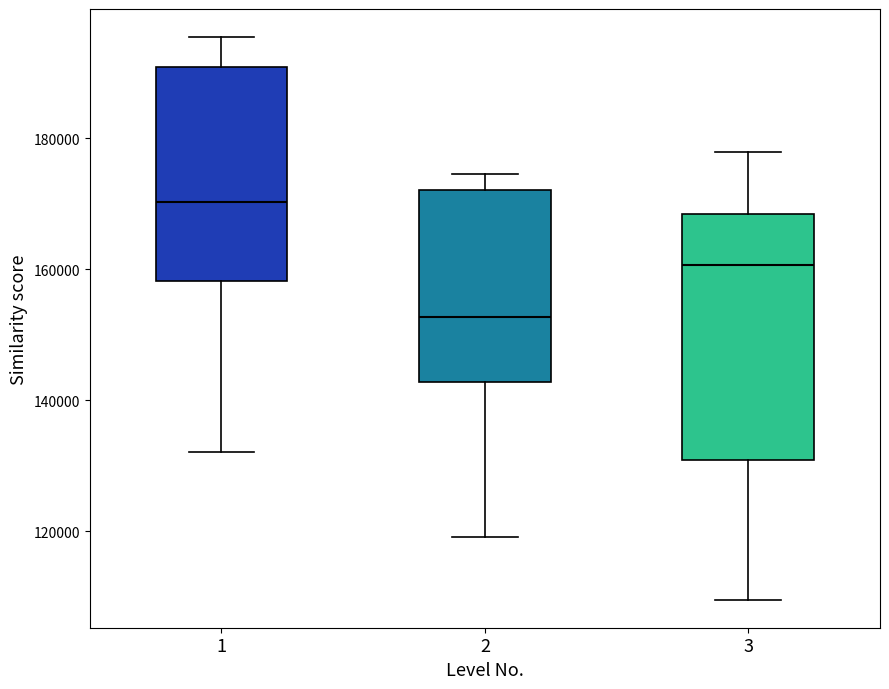

Reading left to right, transcribe this box plot: for each box, give where its median line is, the range the box spans, and where its two whiskers end, as read against the y-axis. The values are not printed on the chart, so give them approximately, as read against the axis.

1: median 170000, box 158000 to 190000, whiskers 132000 to 196000
2: median 152000, box 142000 to 172000, whiskers 120000 to 174000
3: median 160000, box 130000 to 168000, whiskers 110000 to 178000